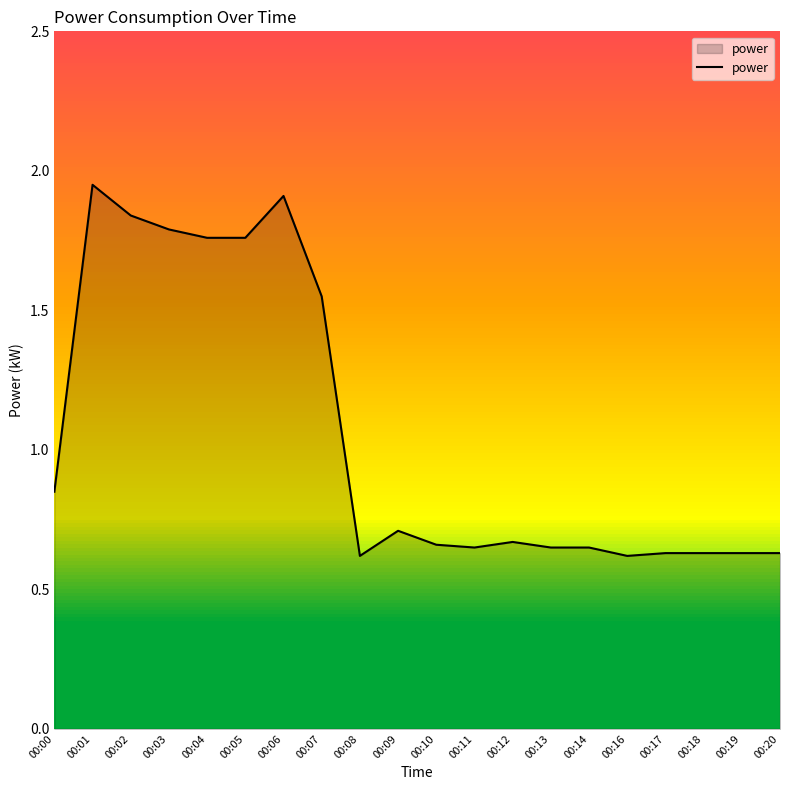

What is the ratio of the value at 00:17 to the value at 00:03?

0.4